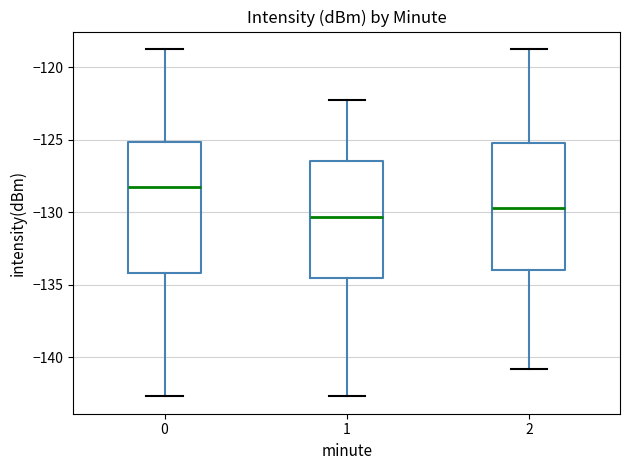

Which box has the highest median line?

0